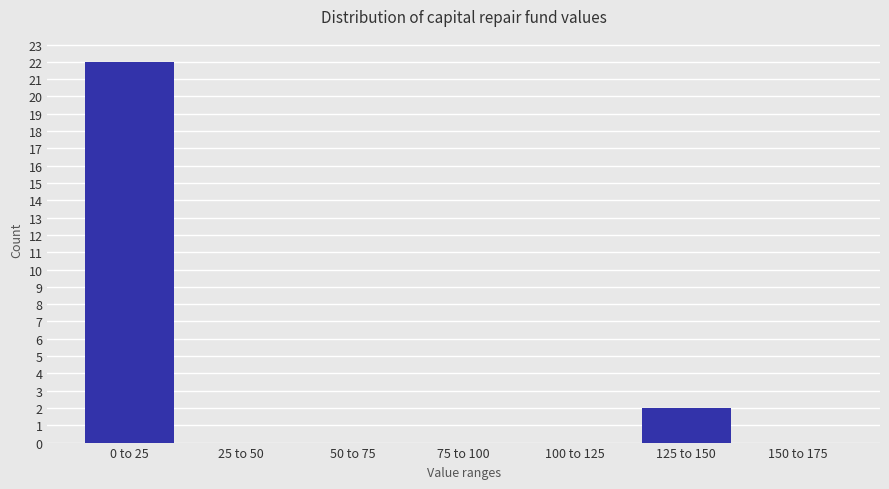

Reading left to right, extract all data points from this chart.

0 to 25=22	25 to 50=0	50 to 75=0	75 to 100=0	100 to 125=0	125 to 150=2	150 to 175=0